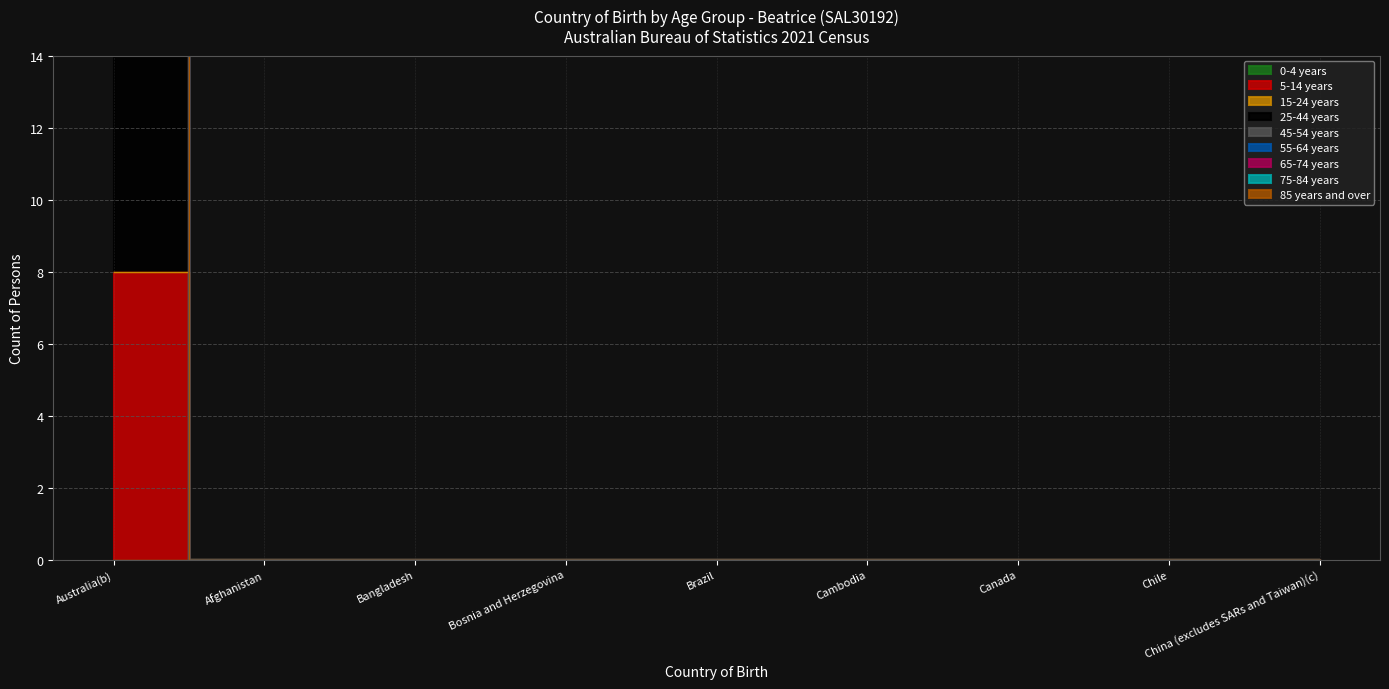

True or false: 45-54 years and 25-44 years cross at least once.

False